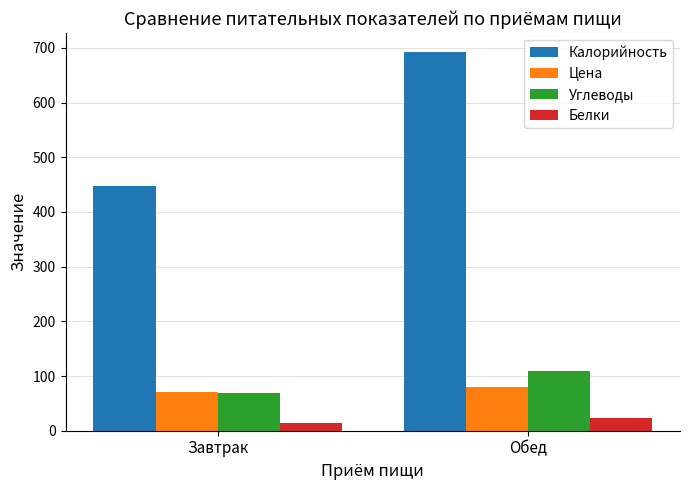

Reading left to right, list all the values displayed in this chart.

Калорийность: Завтрак=446.8	Обед=692.8
Цена: Завтрак=71.1	Обед=79.7
Углеводы: Завтрак=68.3	Обед=109.8
Белки: Завтрак=13.9	Обед=23.4